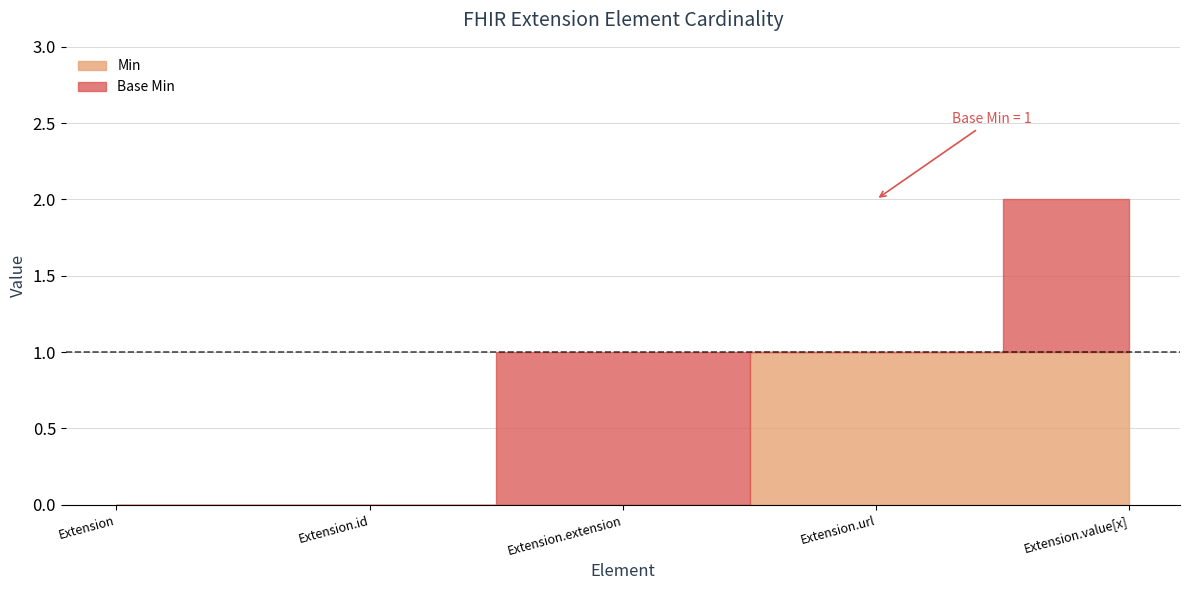

True or false: Base Min and Min cross at least once.

True